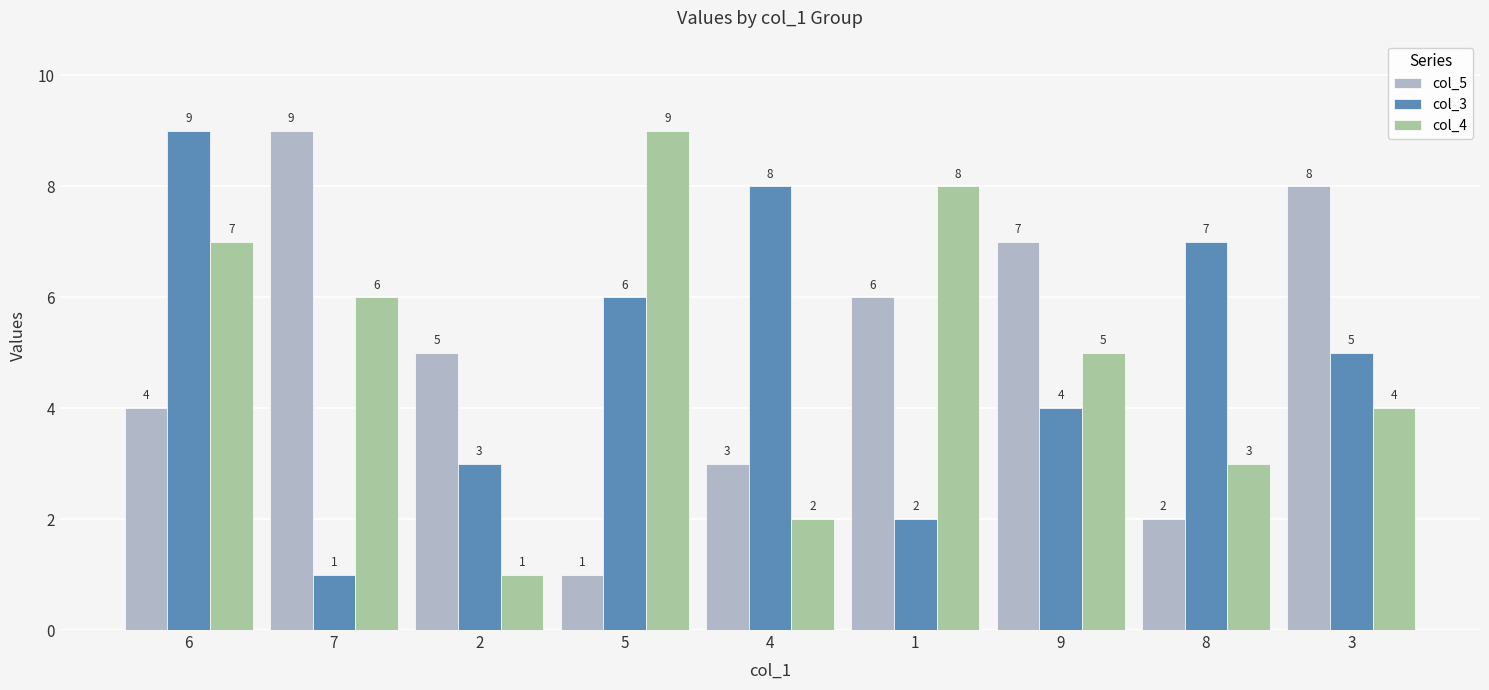

At which label does col_3 first exceed 5?

6